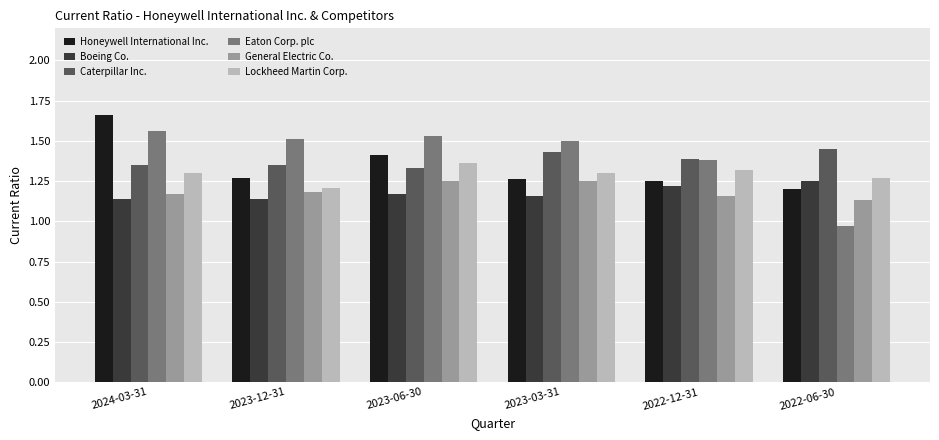

Which series has the widest spread of values?

Eaton Corp. plc